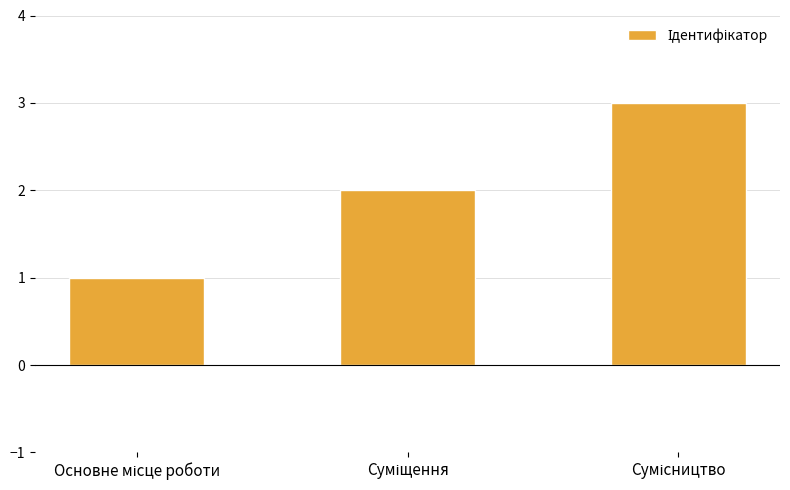

What is the maximum value shown in the chart?

3